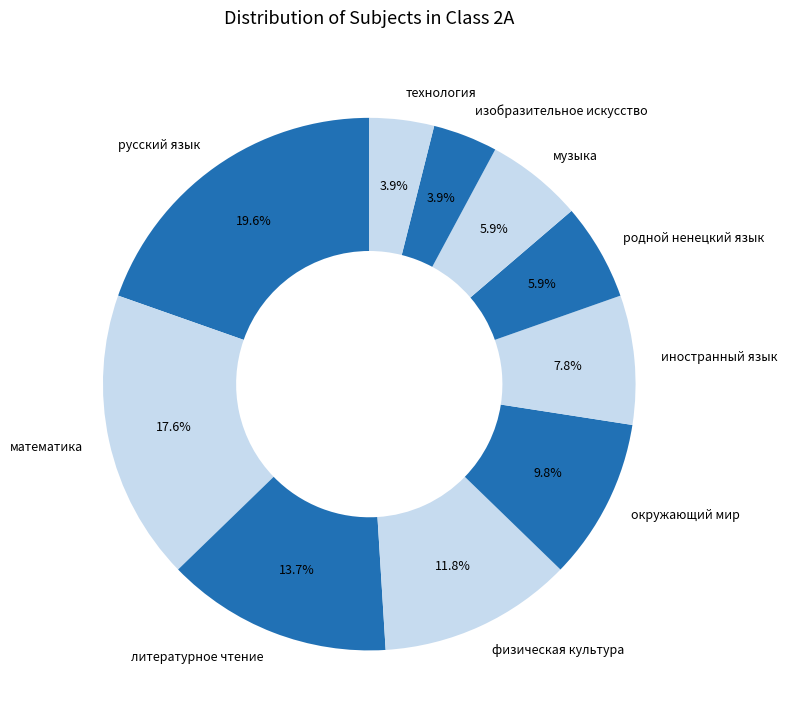

Does литературное чтение account for over 50% of the chart?

No